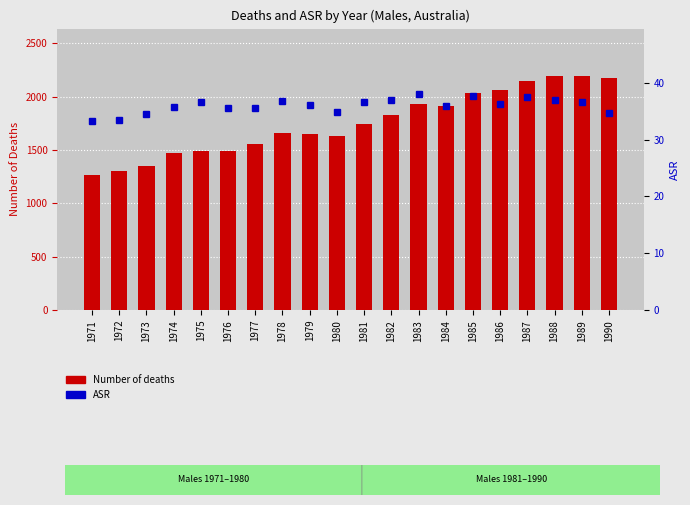

Reading left to right, list all the values displayed in this chart.

Number of deaths: 1971=1267.0	1972=1308.0	1973=1347.0	1974=1473.0	1975=1487.0	1976=1491.0	1977=1560.0	1978=1661.0	1979=1654.0	1980=1633.0	1981=1746.0	1982=1830.0	1983=1933.0	1984=1912.0	1985=2035.0	1986=2060.0	1987=2151.0	1988=2189.0	1989=2198.0	1990=2172.0
ASR: 1971=33.2	1972=33.5	1973=34.5	1974=35.7	1975=36.5	1976=35.6	1977=35.6	1978=36.9	1979=36.1	1980=34.9	1981=36.6	1982=37.0	1983=38.1	1984=35.9	1985=37.7	1986=36.3	1987=37.5	1988=37.0	1989=36.5	1990=34.7